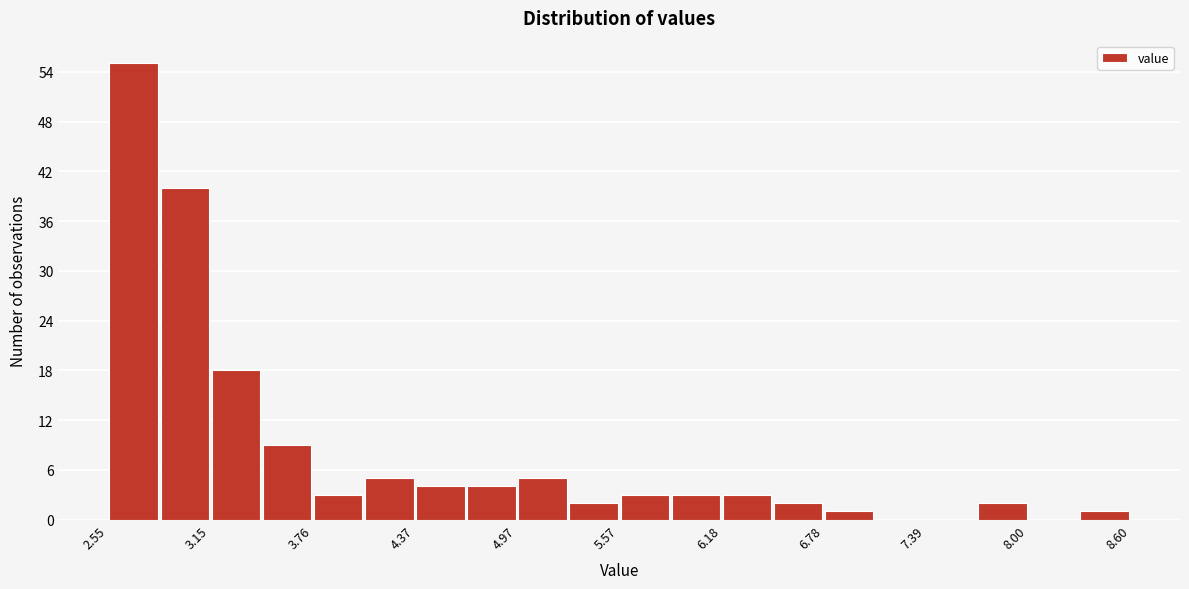

Around what value on the x-axis is the tallest bar? Give the approximate position of its centre, as read against the axis.

2.7